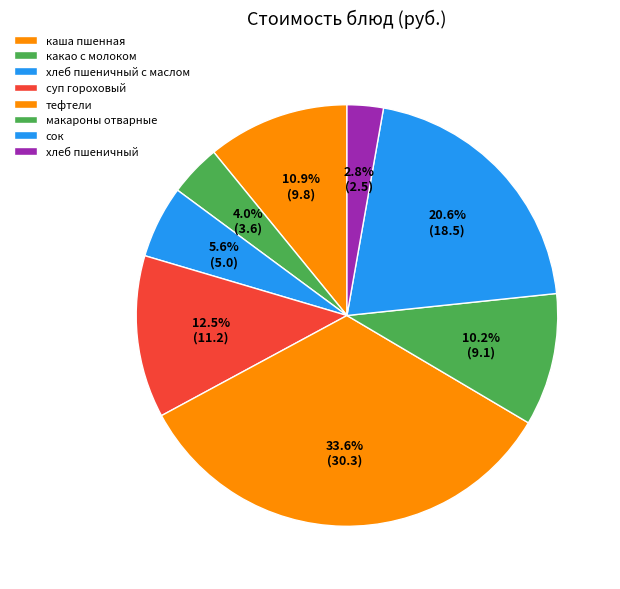

Count the number of slices in the pie.

8